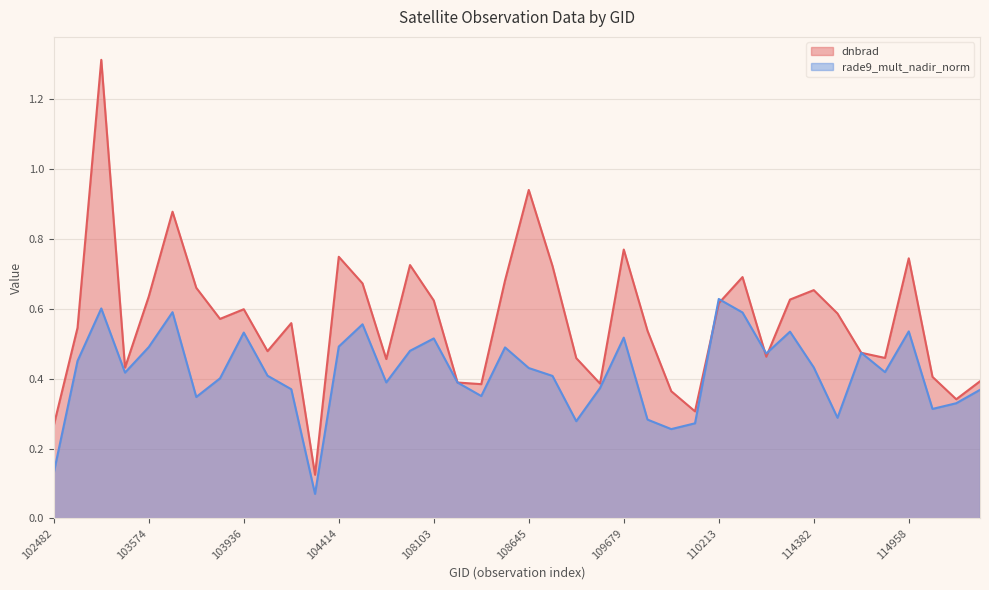

List the labels in order of rade9_mult_nadir_norm value, smallest first.

104295, 102482, 109866, 2276, 108816, 109691, 114496, 115096, 115209, 103702, 108455, 115321, 104287, 109157, 108281, 107573, 103818, 108802, 104170, 103338, 114845, 108645, 114382, 539, 2933, 114731, 107744, 108632, 103574, 104414, 108103, 109679, 103936, 114267, 114958, 104530, 110385, 103694, 102980, 110213